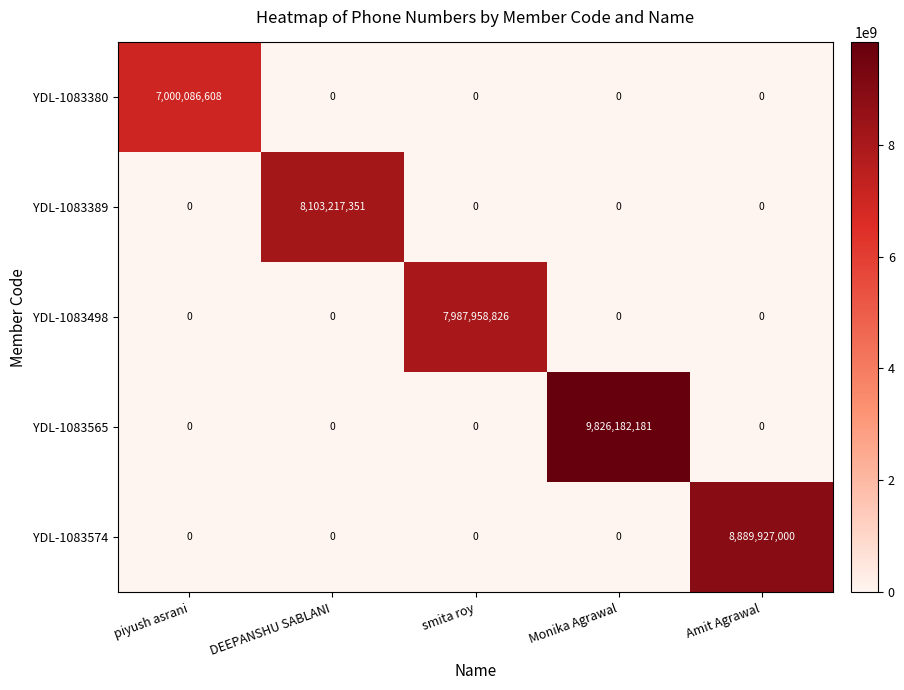

The YDL-1083498 series shows 3579053974 at Amit Agrawal. True or false?

False